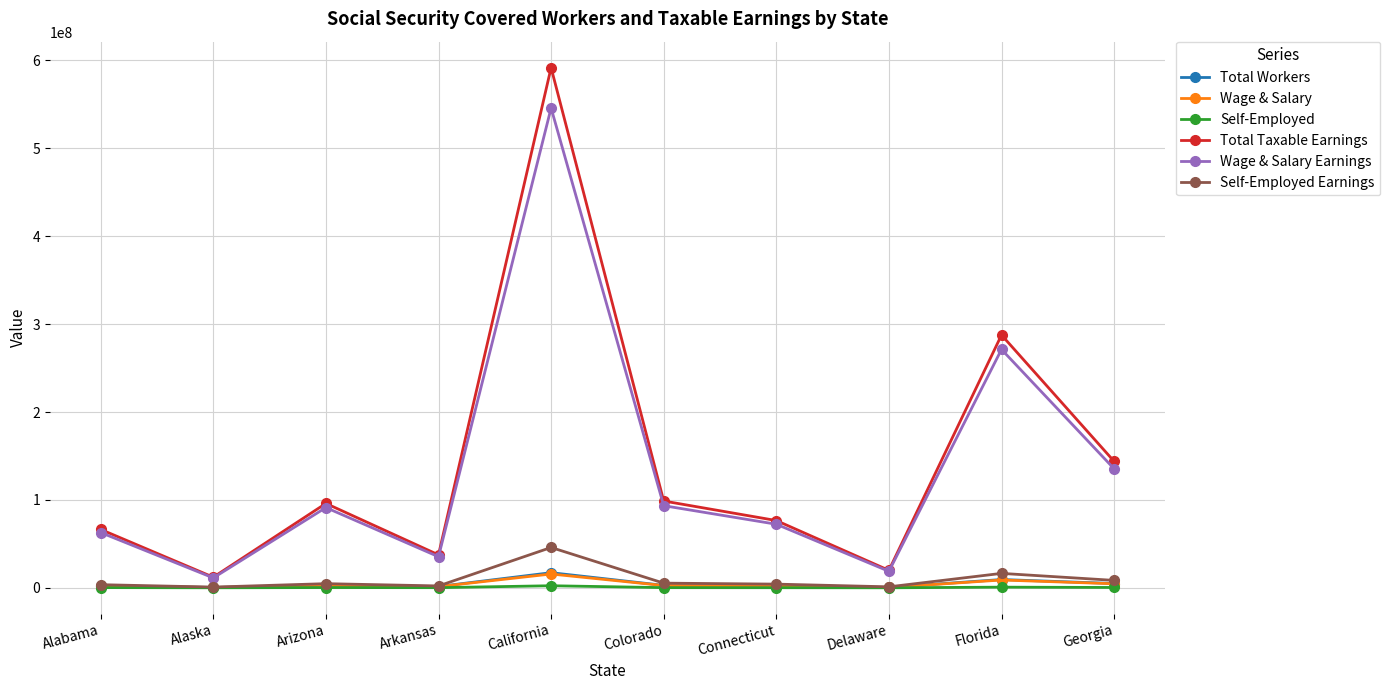

Which series has the largest range (max minus min)?

Total Taxable Earnings